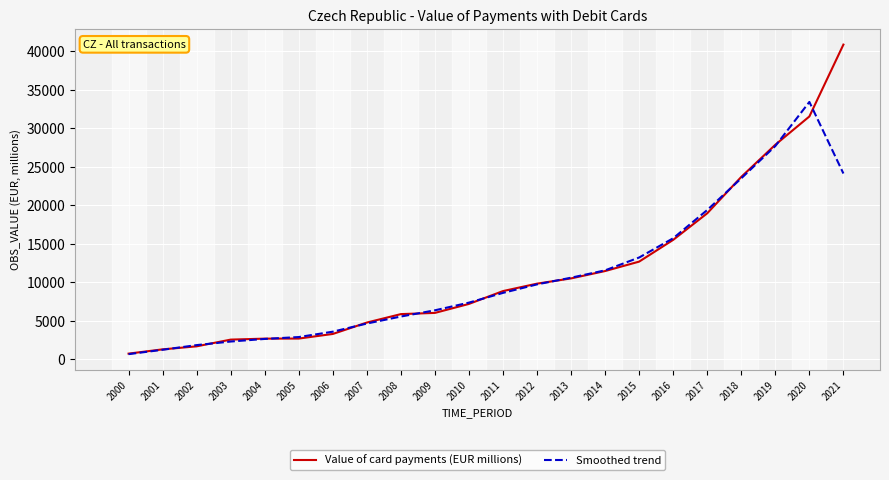

What are all the series names shown in the legend?

Value of card payments (EUR millions), Smoothed trend